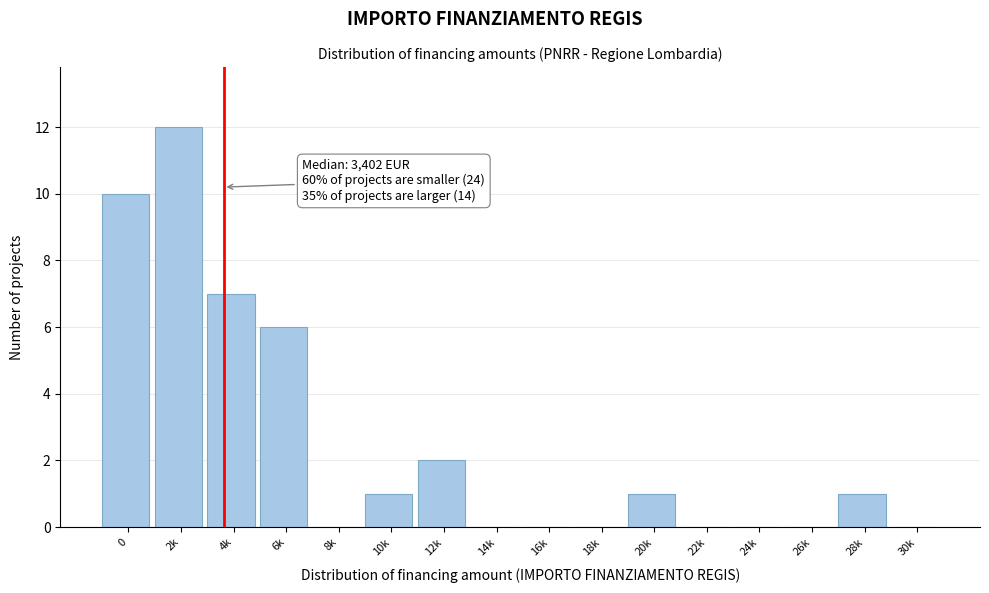

Reading left to right, list all the values displayed in this chart.

0=10	2k=12	4k=7	6k=6	8k=0	10k=1	12k=2	14k=0	16k=0	18k=0	20k=1	22k=0	24k=0	26k=0	28k=1	30k=0